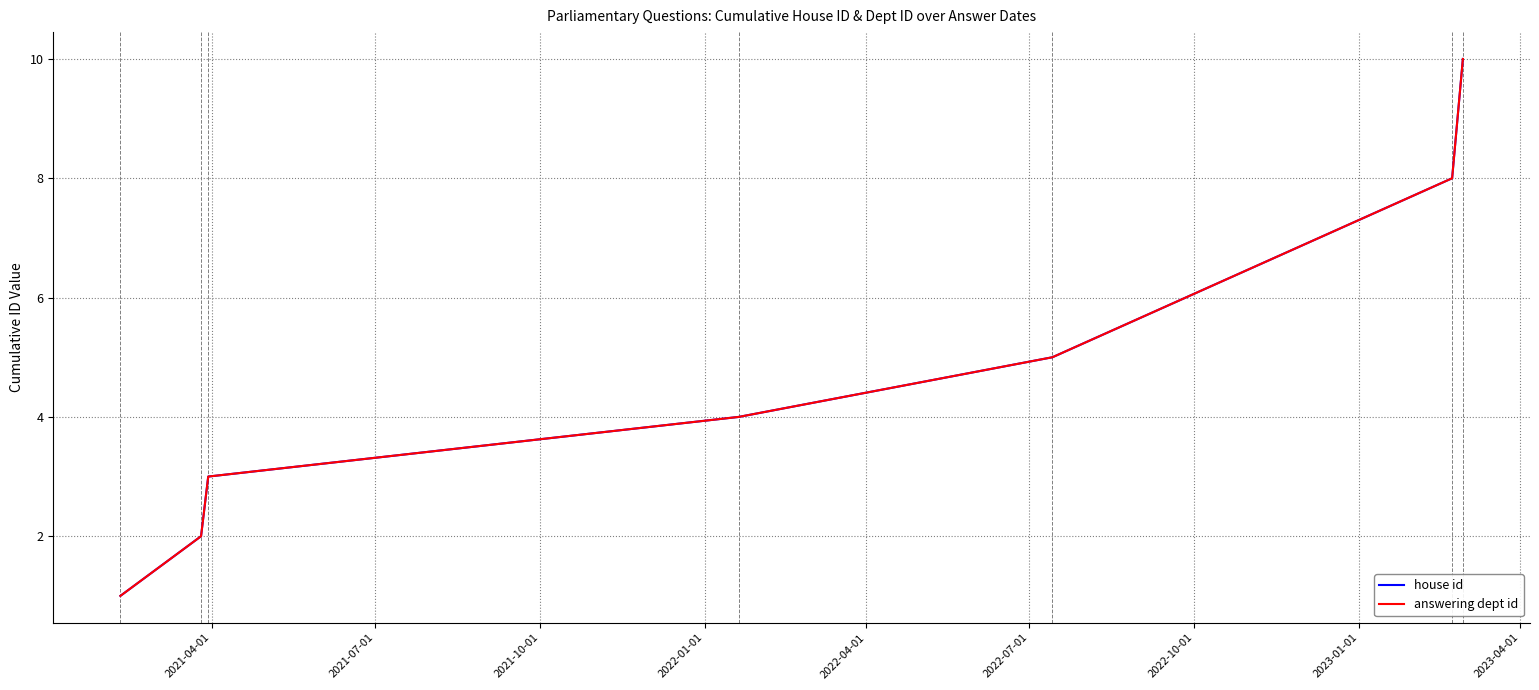

What is the maximum value shown in the chart?

10